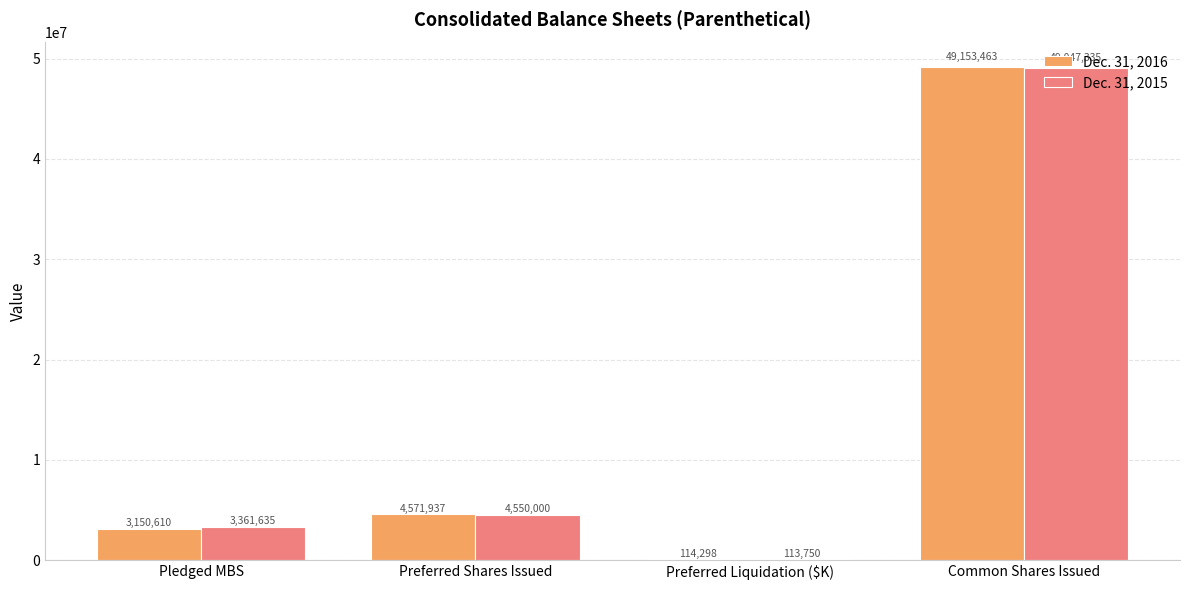

At which label does Dec. 31, 2016 reach its peak?

Common Shares Issued